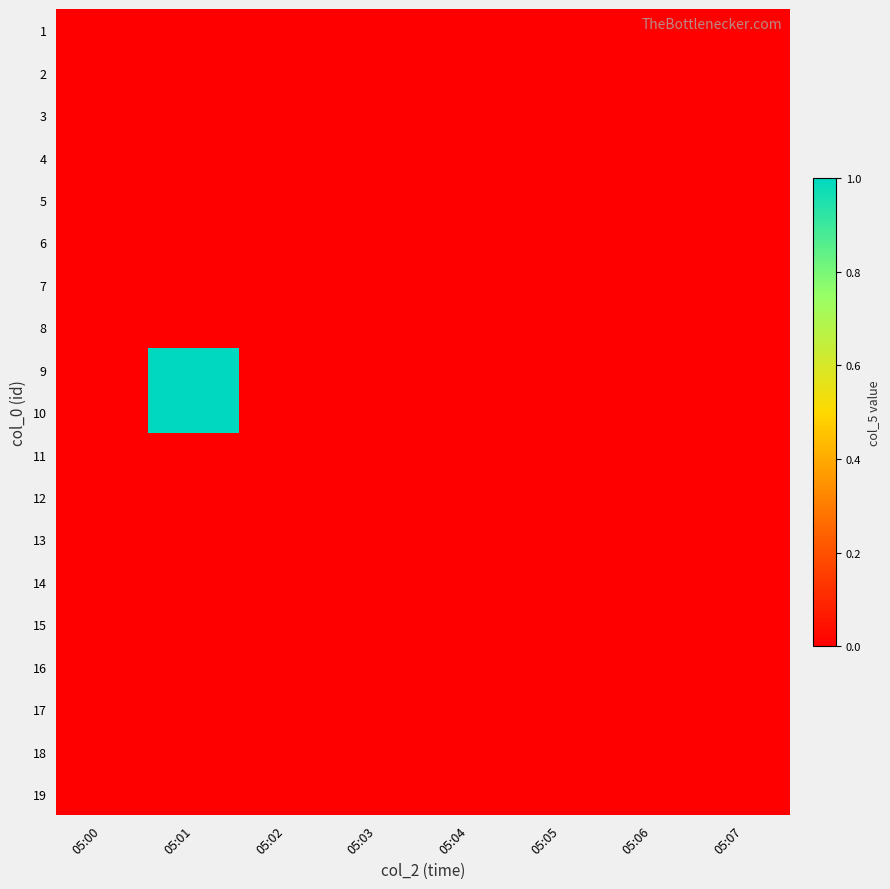

What is the greatest value displayed?

1